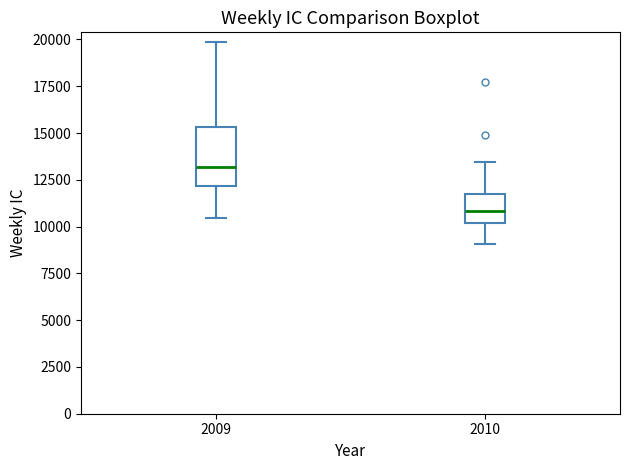

Where is the lower edge of the box at x = 2009 on the y-axis? The values are not printed on the chart, so give them approximately, as read against the axis.

12000